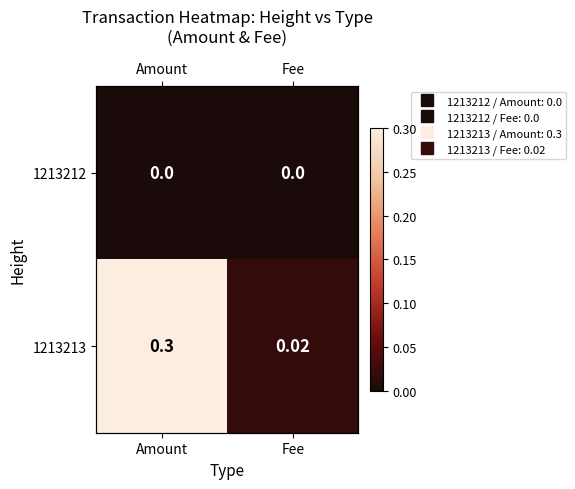

Which category has the lowest value across all series?

Amount